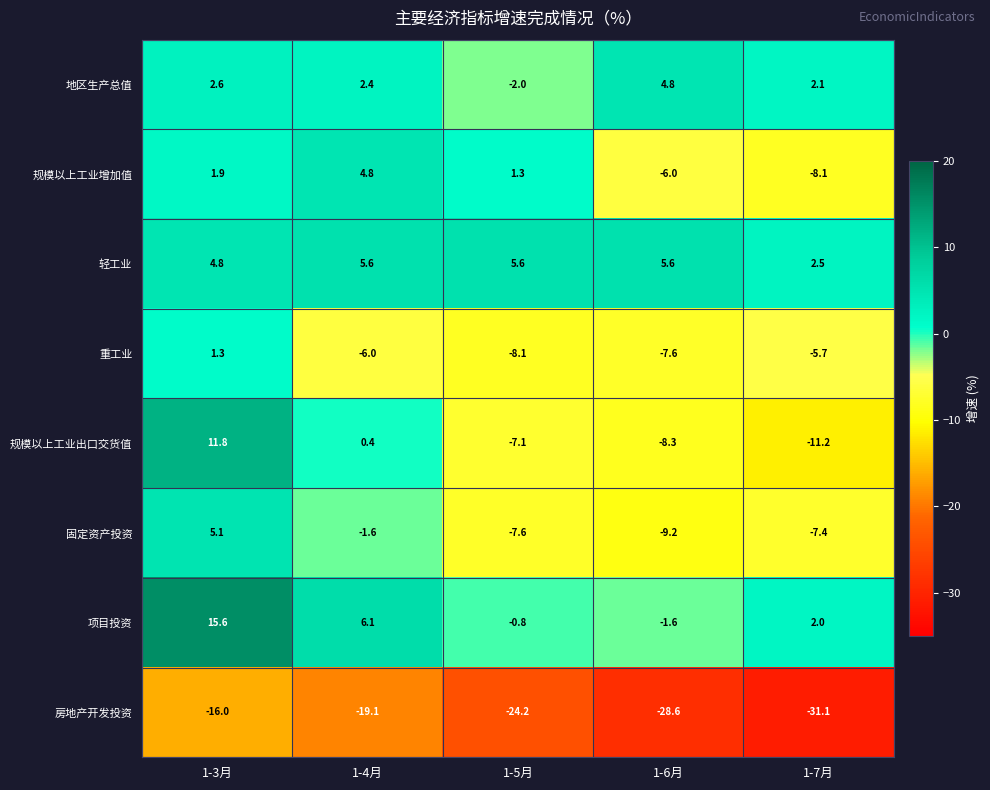

Rank the categories by 重工业 value from highest to lowest.

1-3月, 1-7月, 1-4月, 1-6月, 1-5月